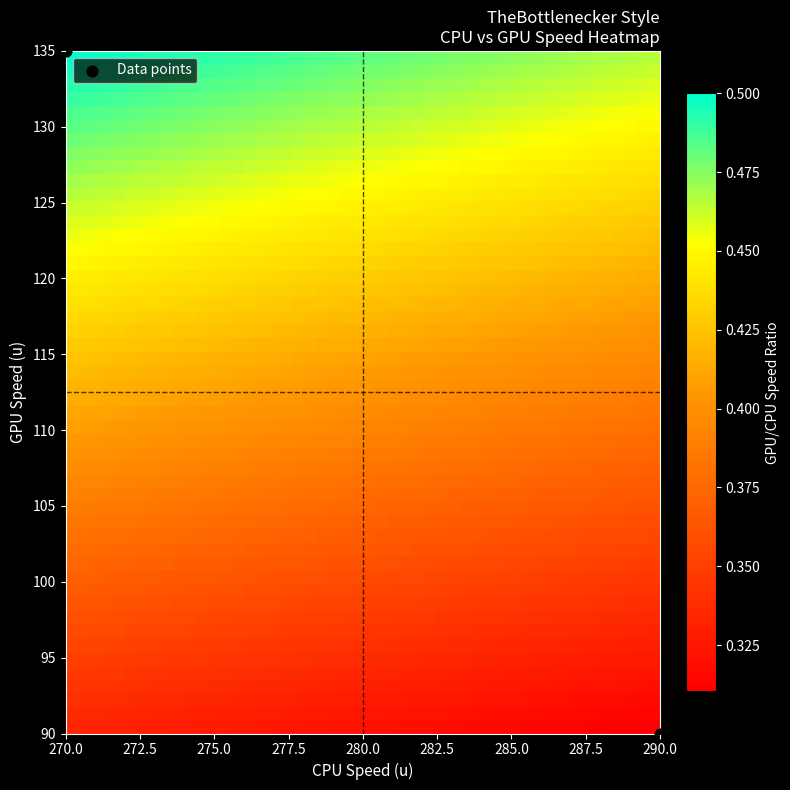

What Y value in the scatter plot is closest to 112?

90